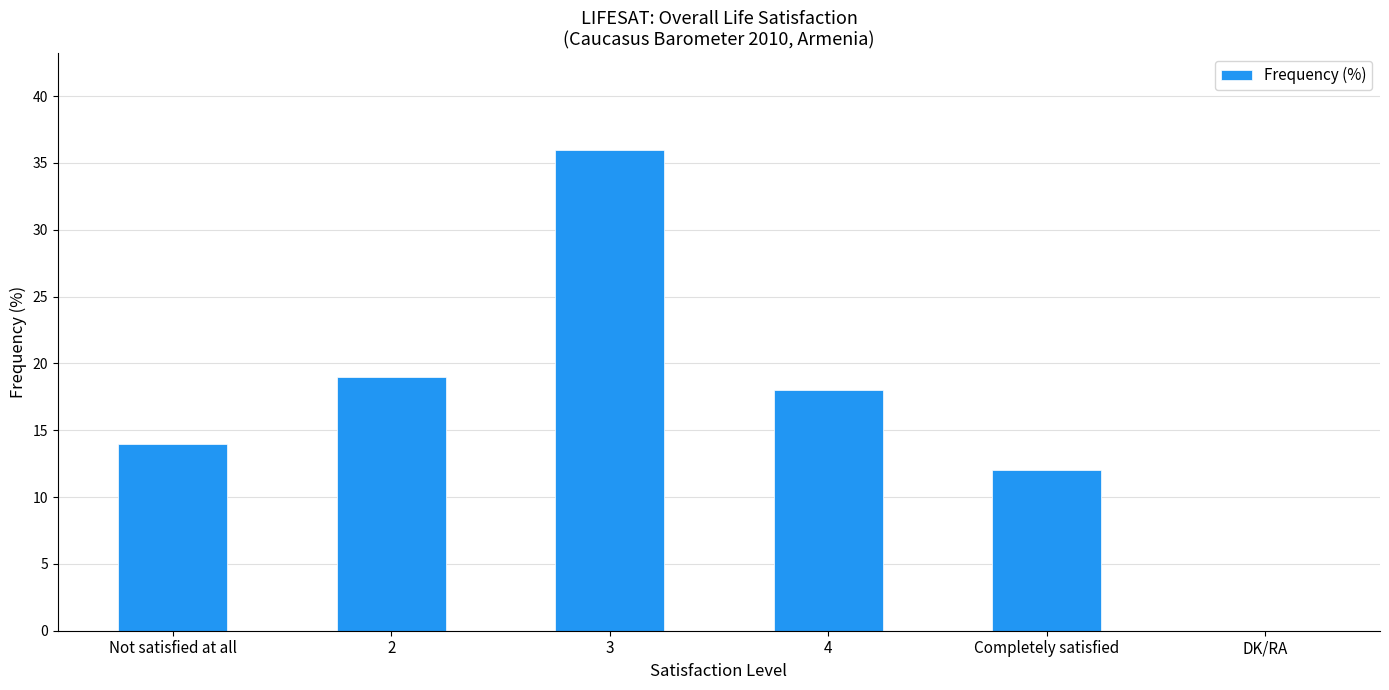

What is the change in value from 2 to 3?

+17